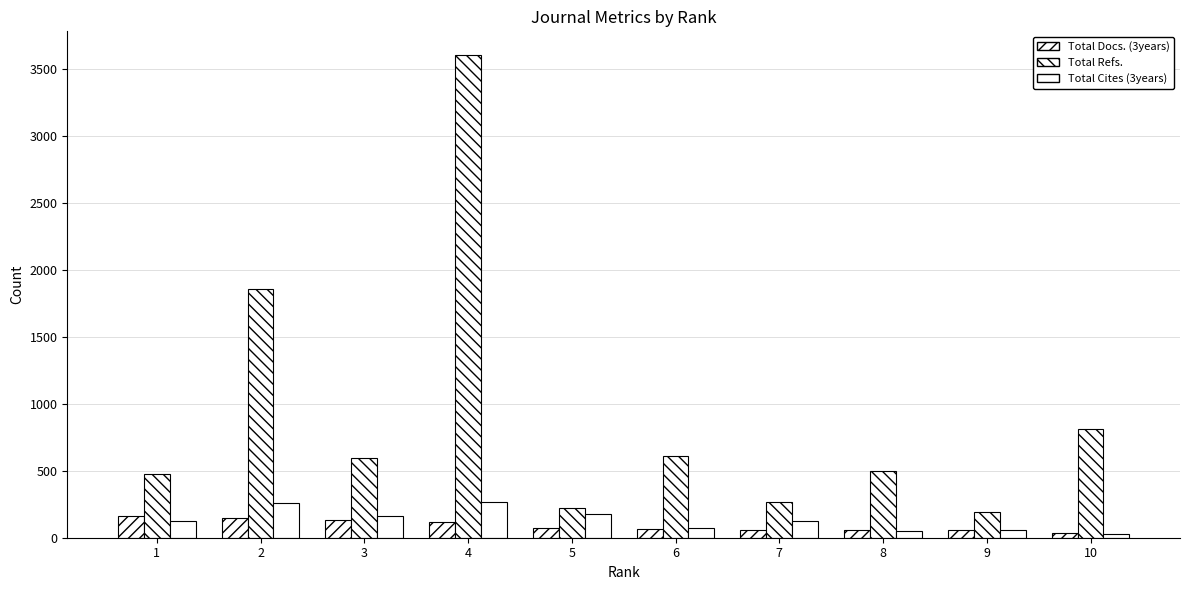

What is the average value of the Total Cites (3years) series?

132